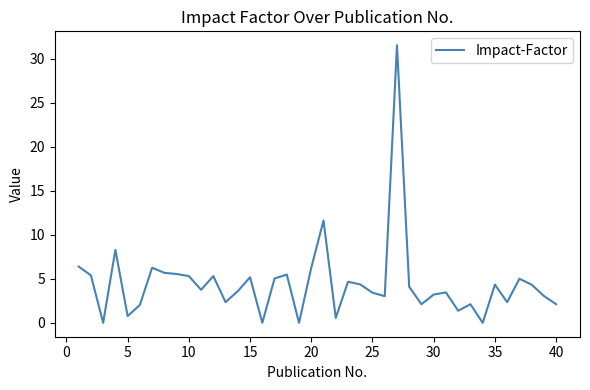

What is the difference between the maximum and minimum values?

31.6